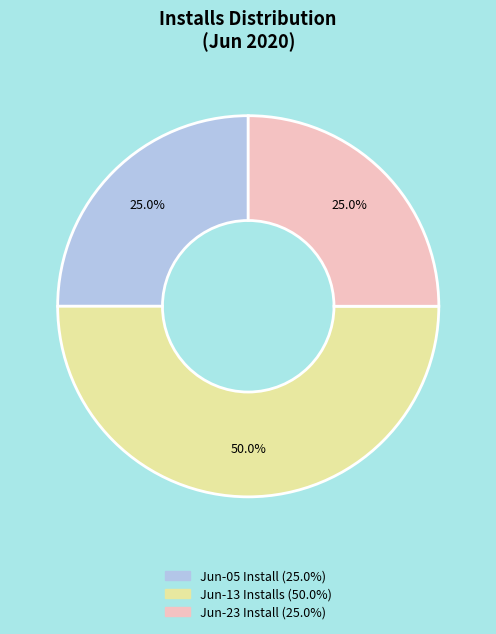

How many slices are in this pie chart?

3